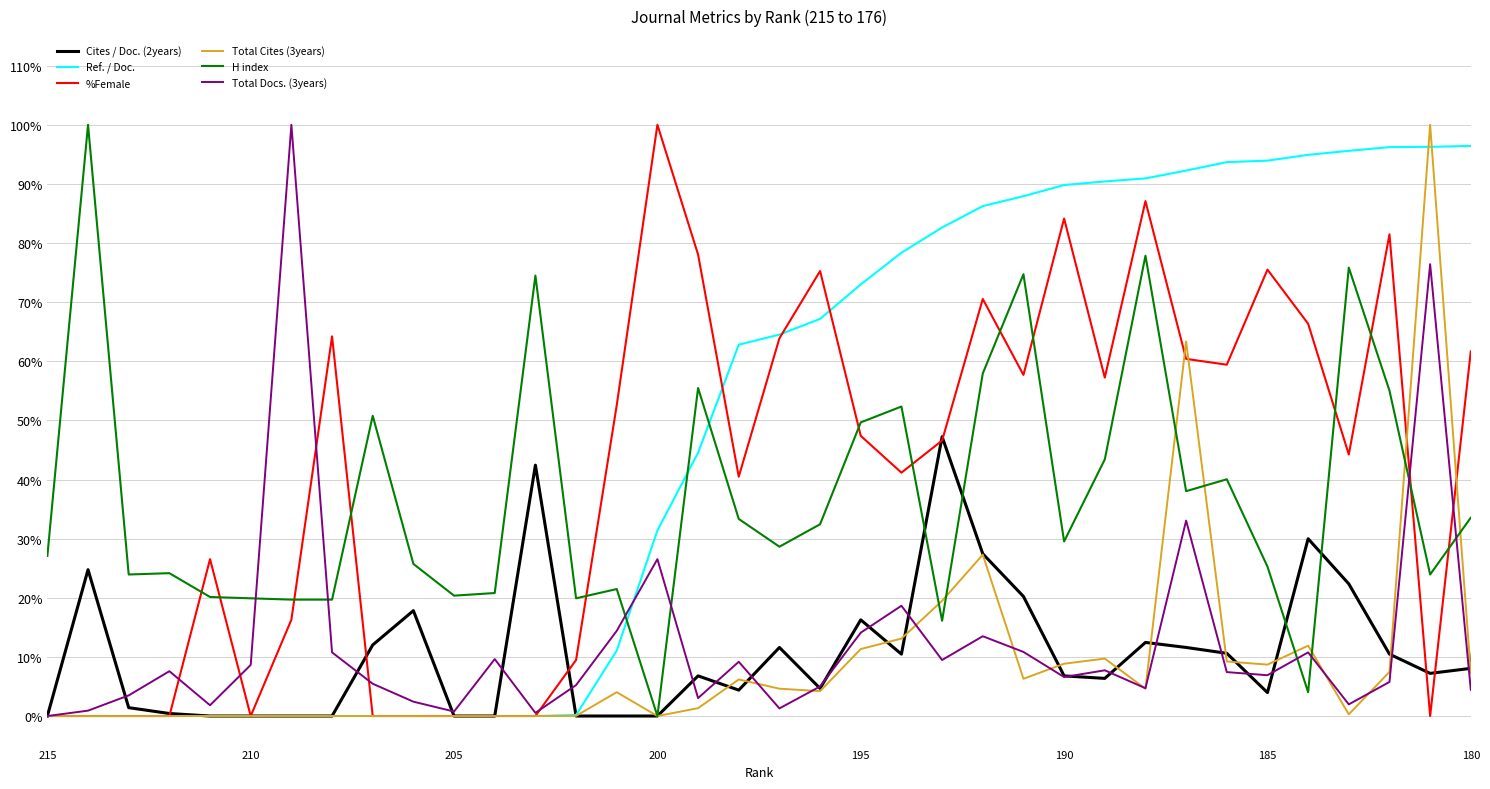

Does the chart have visible grid lines?

Yes